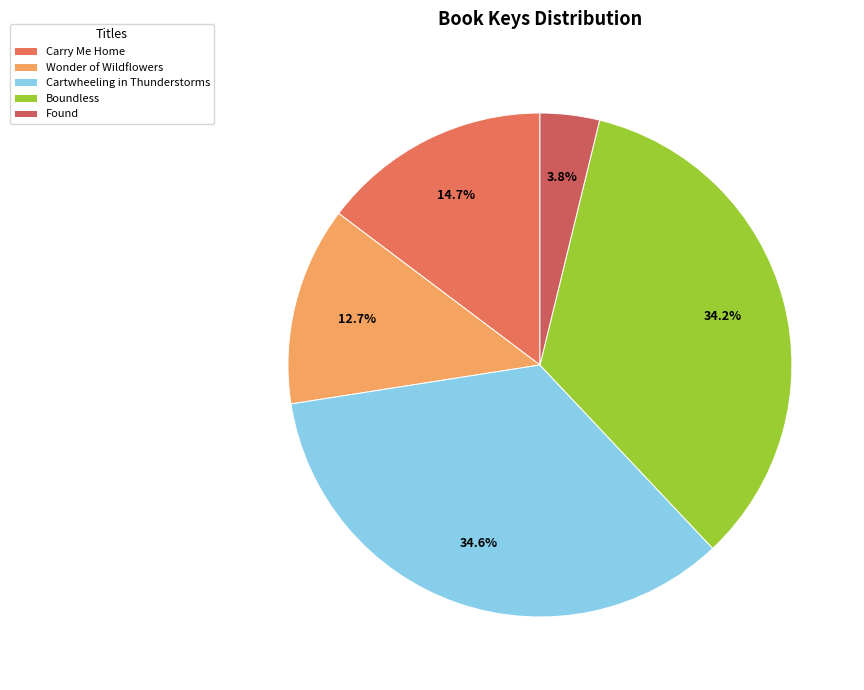

How many segments does this pie chart have?

5